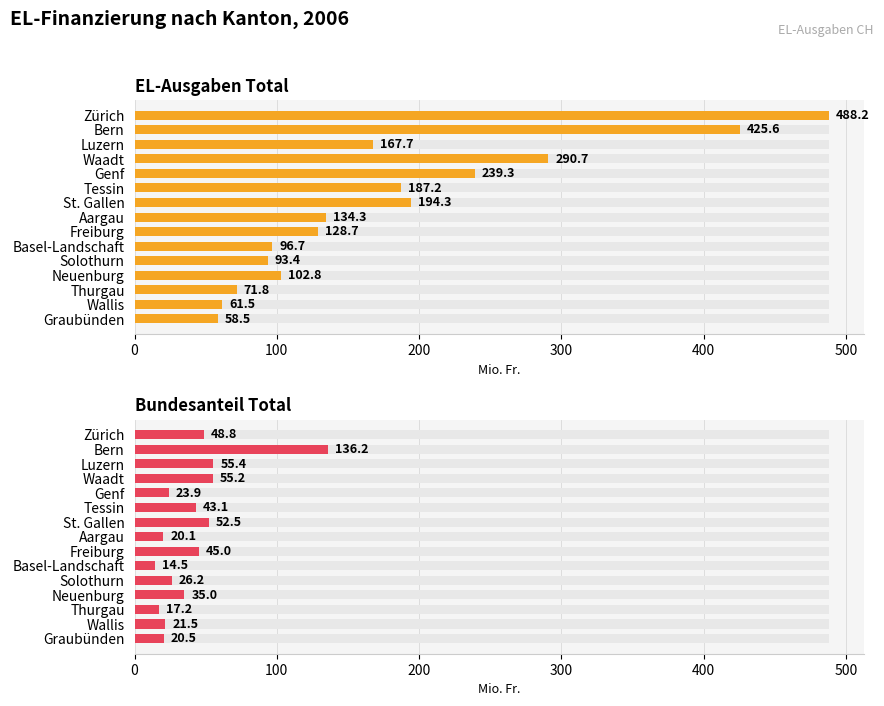

How many groups of bars are there?

15